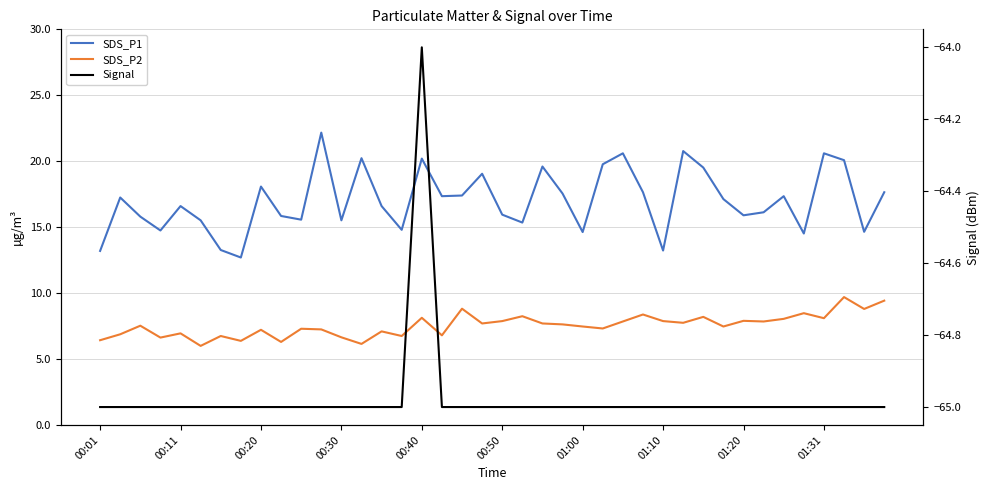

Between 15 and 23, which series saw the biggest shift?

SDS_P1